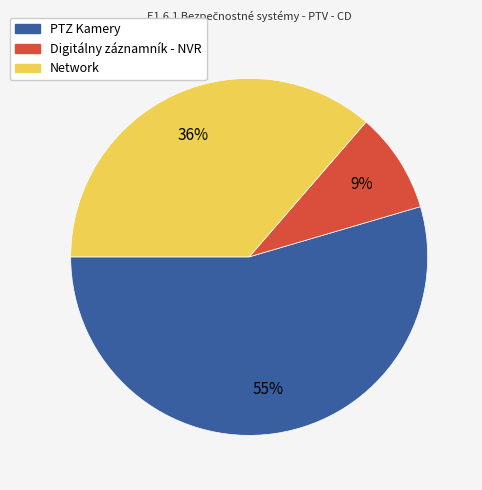

Does any single category account for the majority?

Yes